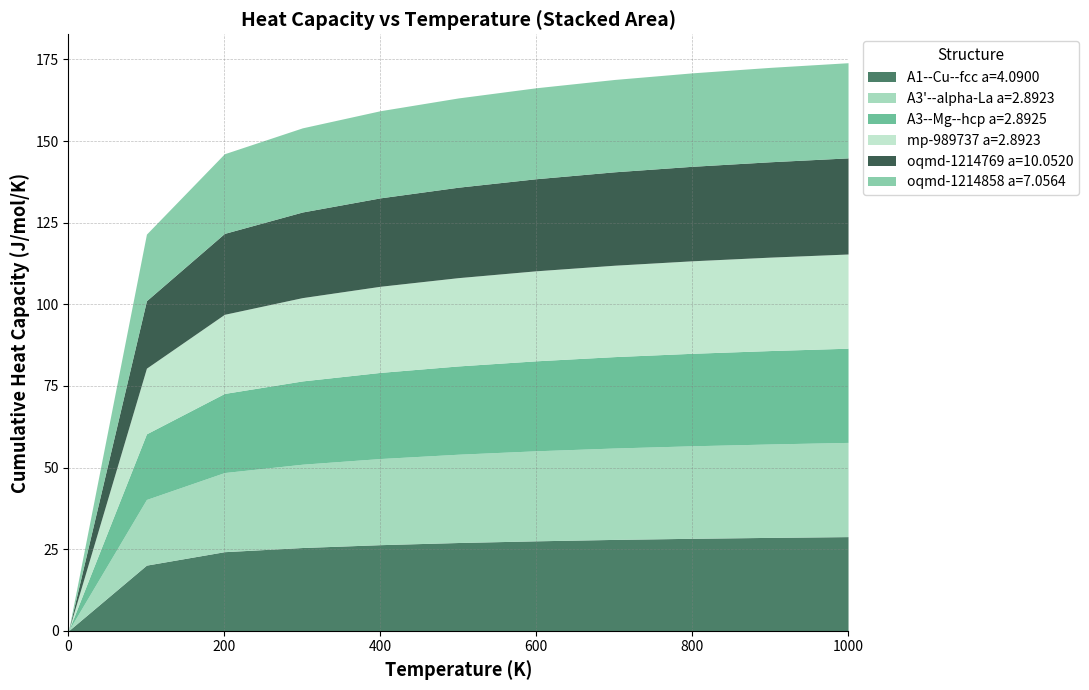

Is the value of A3--Mg--hcp a=2.8925 at 200 greater than the value of A1--Cu--fcc a=4.0900 at 800?

No